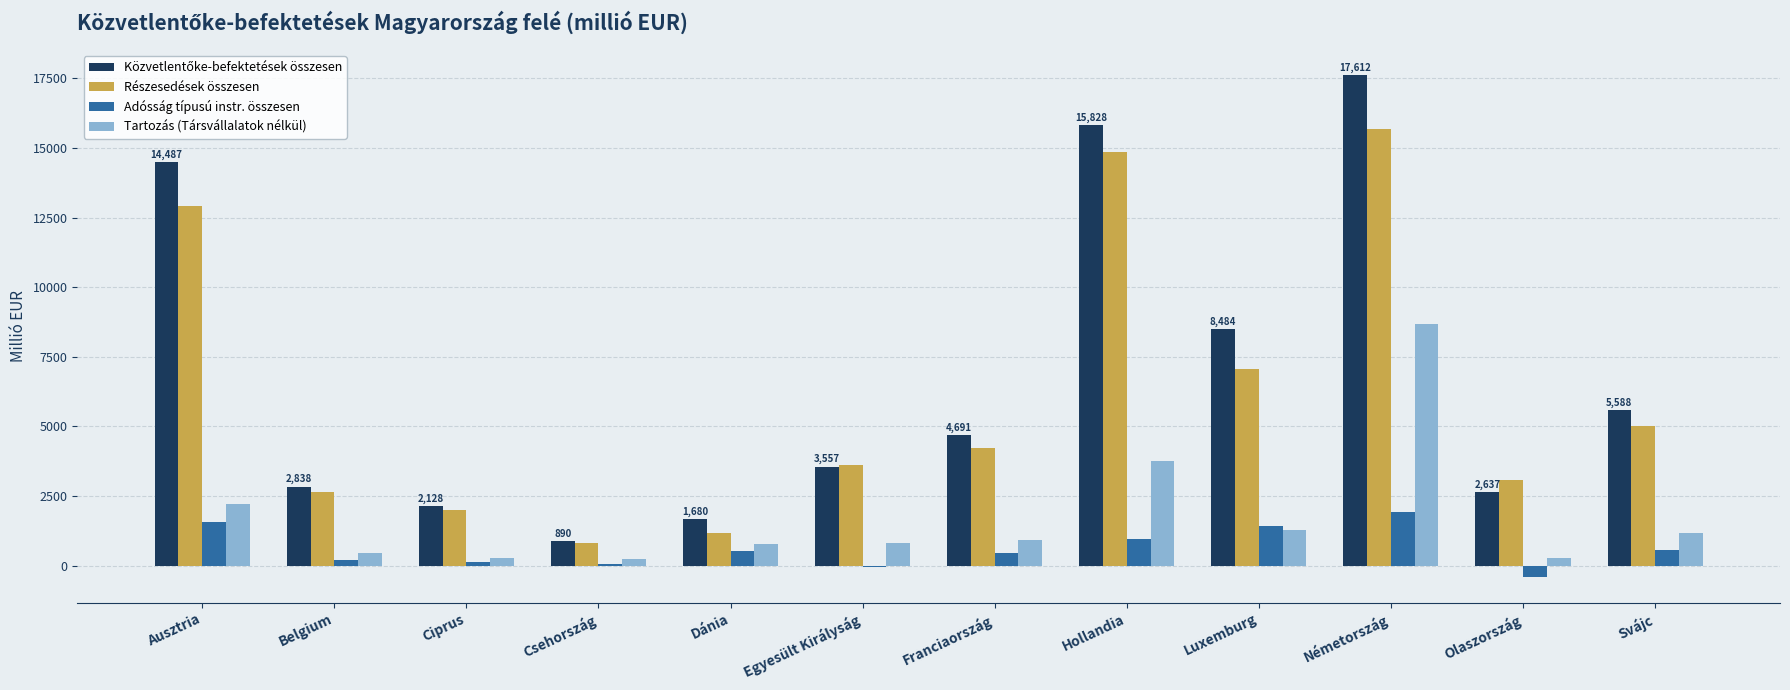

What is the spread (max minus min) of values at Egyesült Királyság?

3654.8